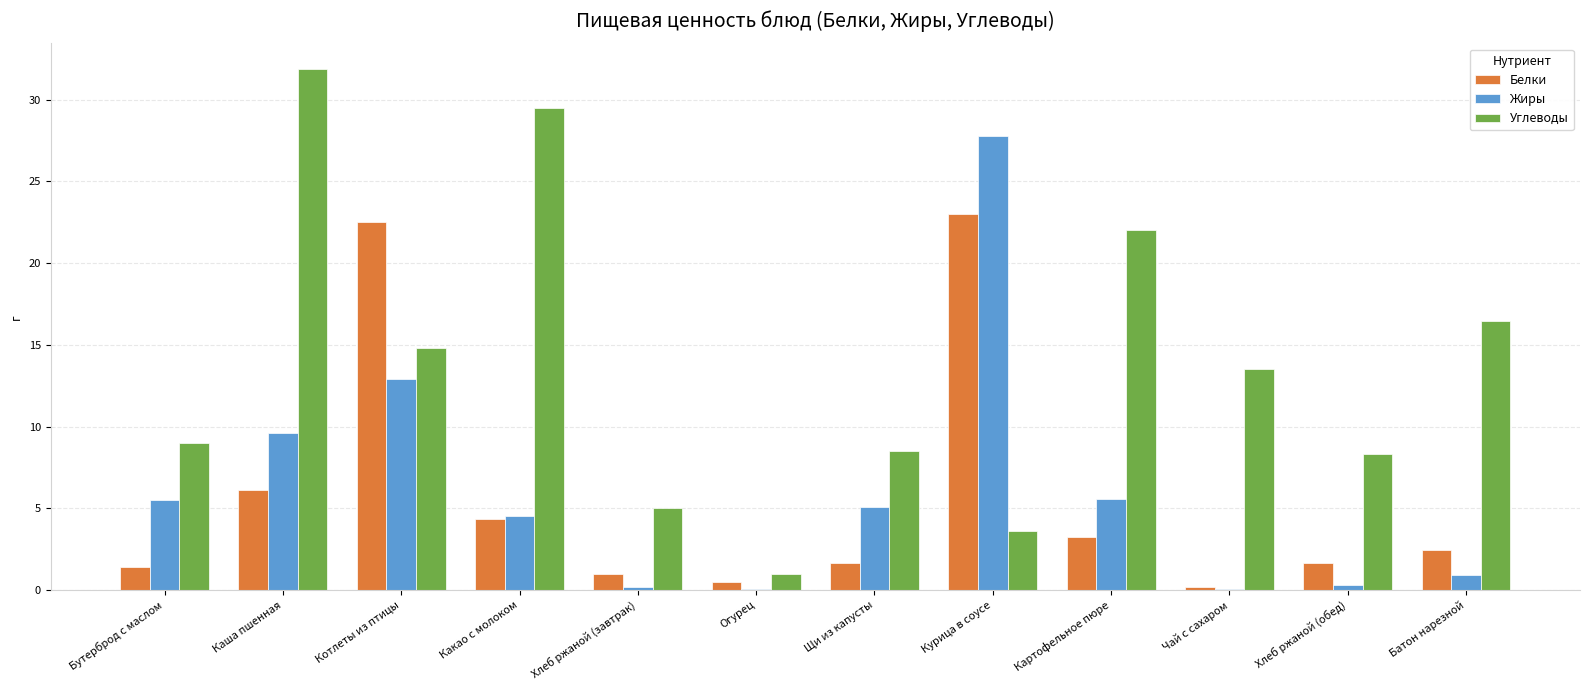

At which category is the sum across all series the highest?

Курица в соусе